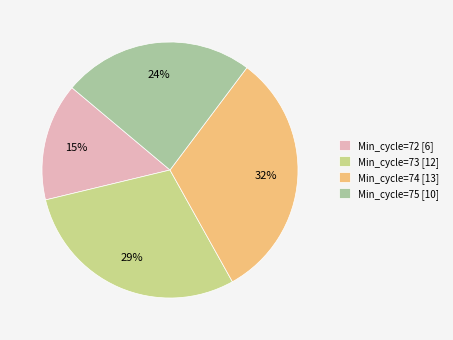

To the nearest percent, what is the difference between the largest and smallest slice percentages?

17%